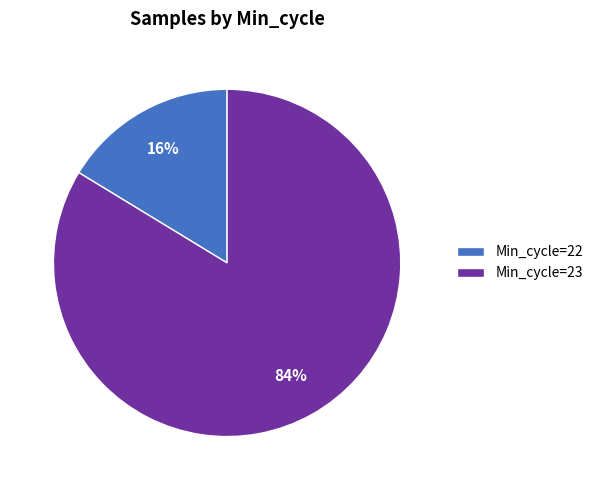

To the nearest percent, what percentage of the pie is Min_cycle=22?

16%